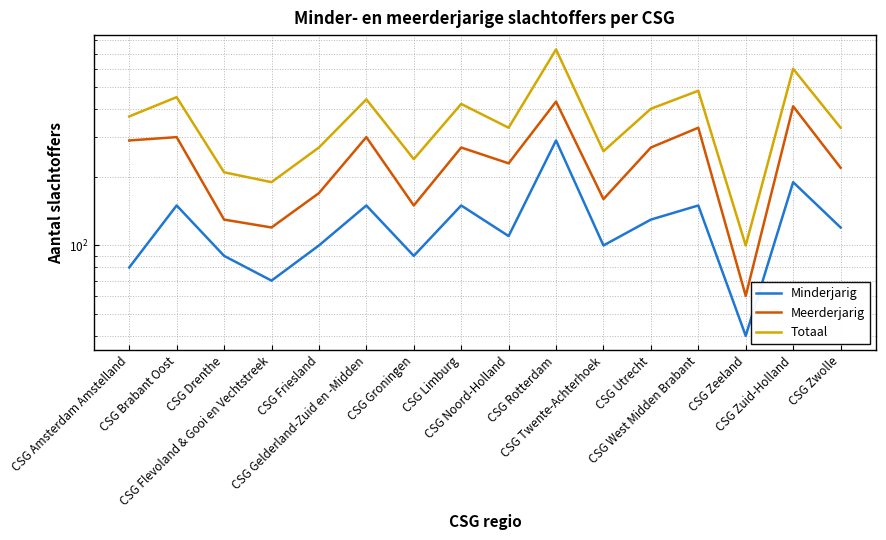

Is it true that Minderjarig equals 306 at CSG Zuid-Holland?

False